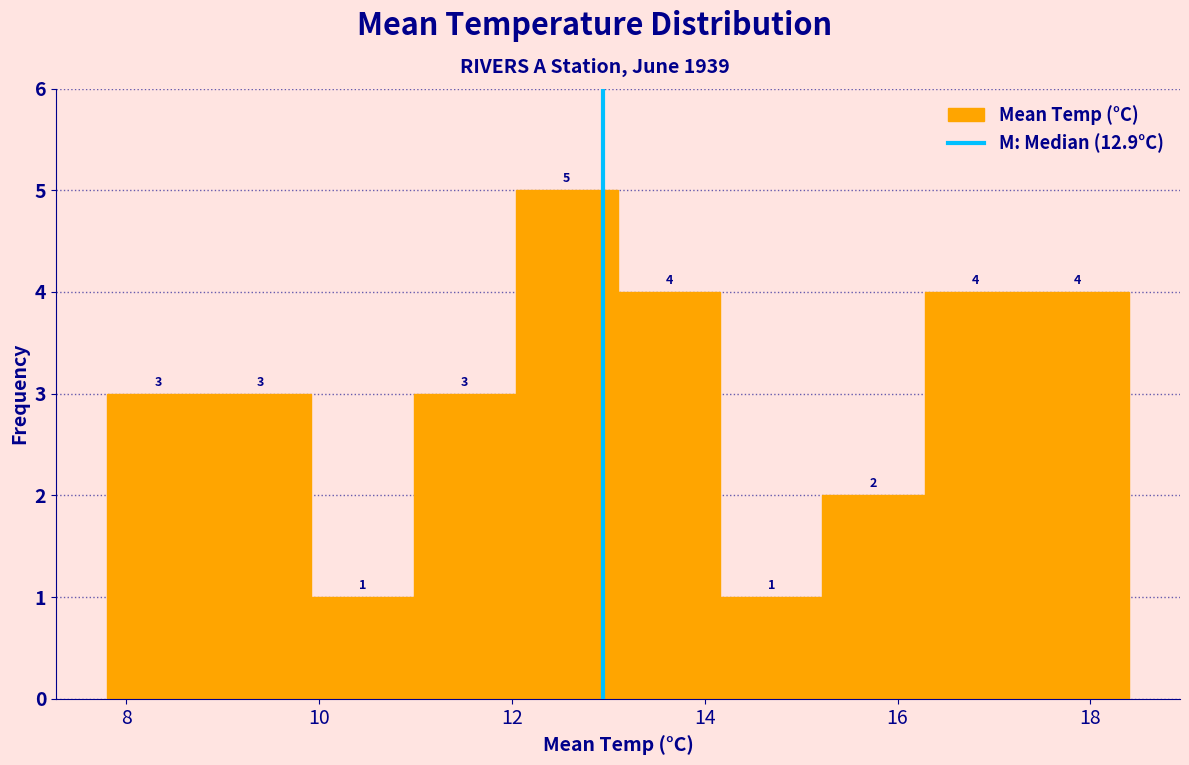

Reading left to right, transcribe this chart: for each bar, give the range it covers on the x-axis and its height. The bar edges are not printed on the chart, so give them approximately, as read against the axis.

7.80 to 8.86: 3
8.86 to 9.92: 3
9.92 to 10.98: 1
10.98 to 12.04: 3
12.04 to 13.10: 5
13.10 to 14.16: 4
14.16 to 15.22: 1
15.22 to 16.28: 2
16.28 to 17.34: 4
17.34 to 18.40: 4